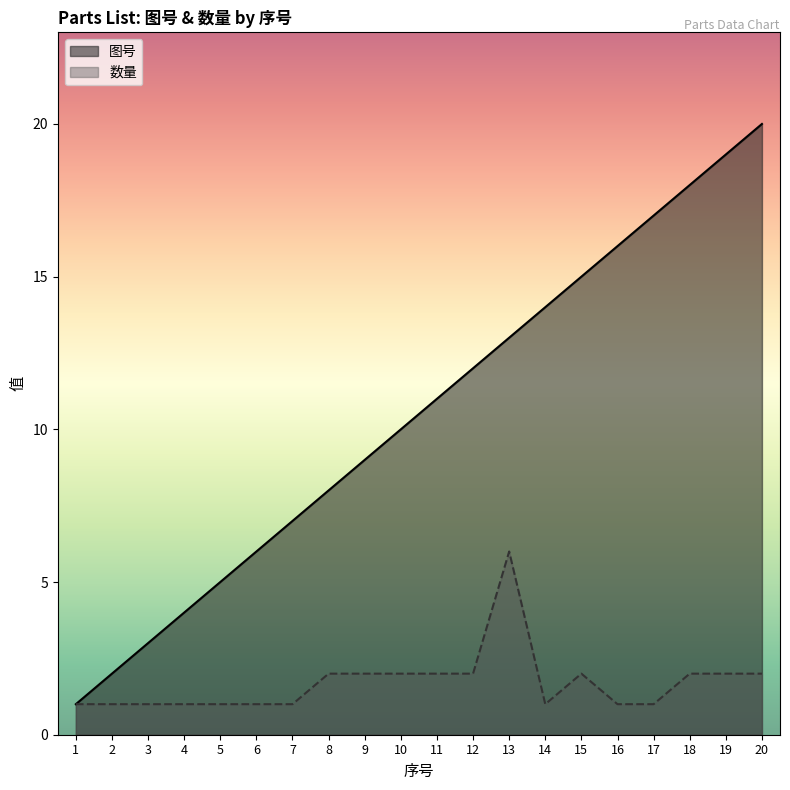

List the series in order of their overall mean, highest first.

图号, 数量